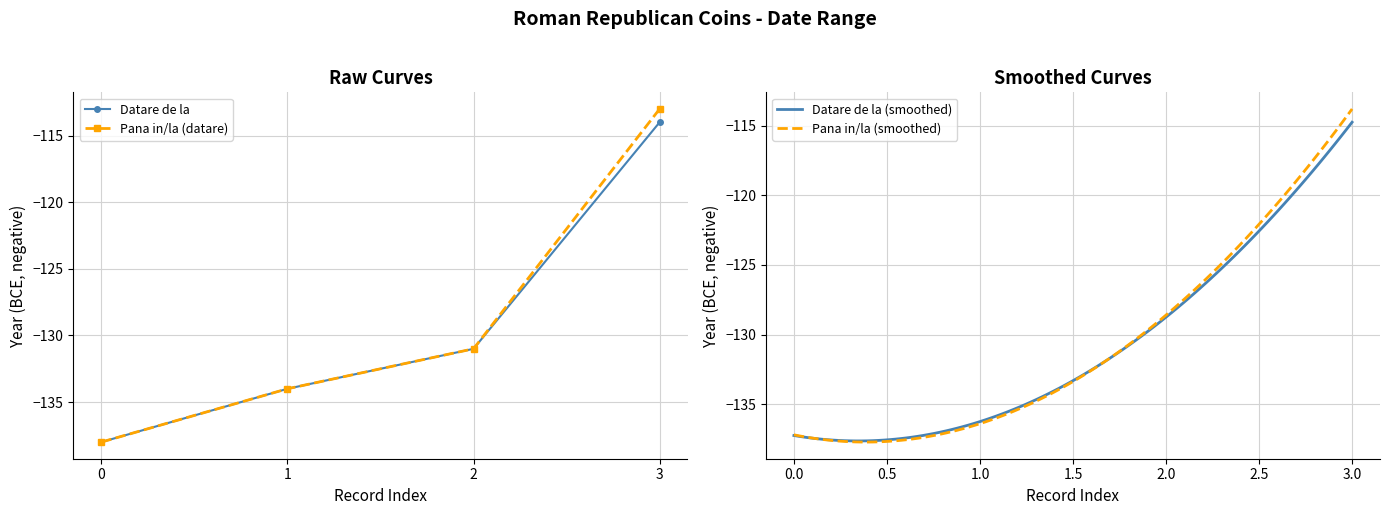

Where does the Pana in/la (datare) series first go above -131?

3